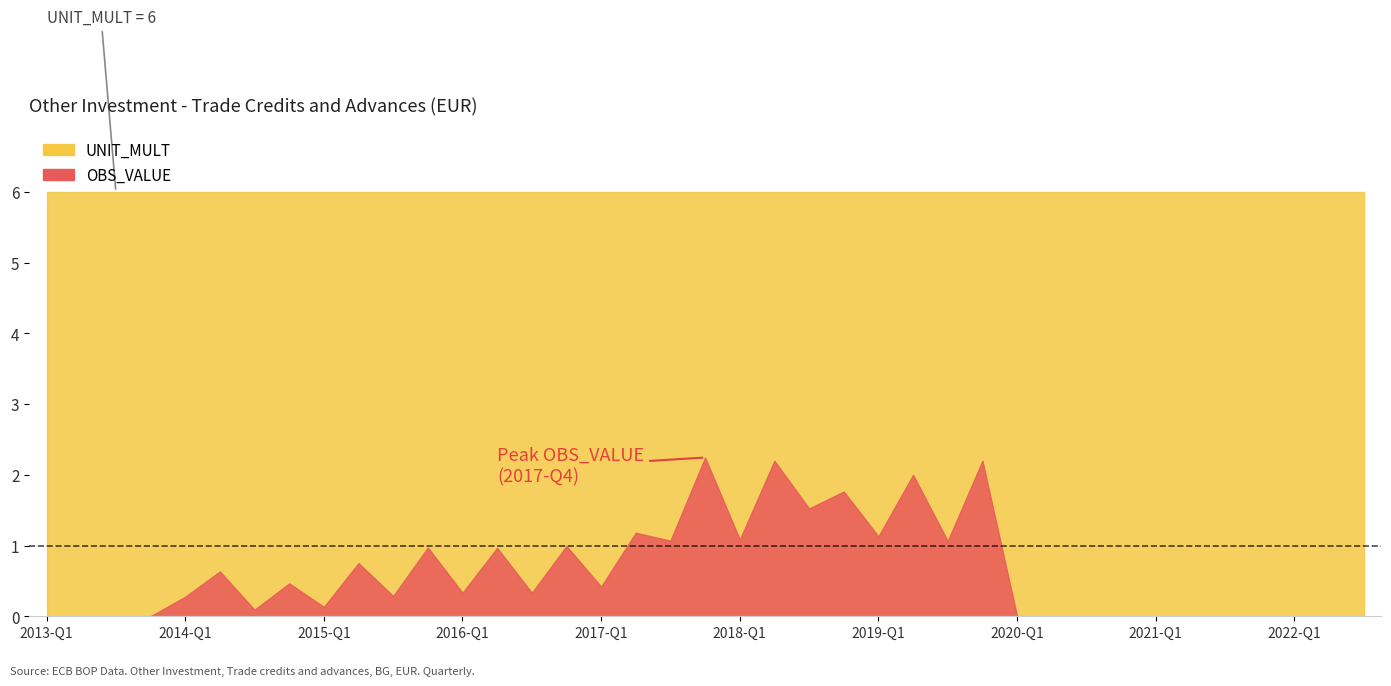

Rank the series by their average value, from highest to lowest.

UNIT_MULT, OBS_VALUE